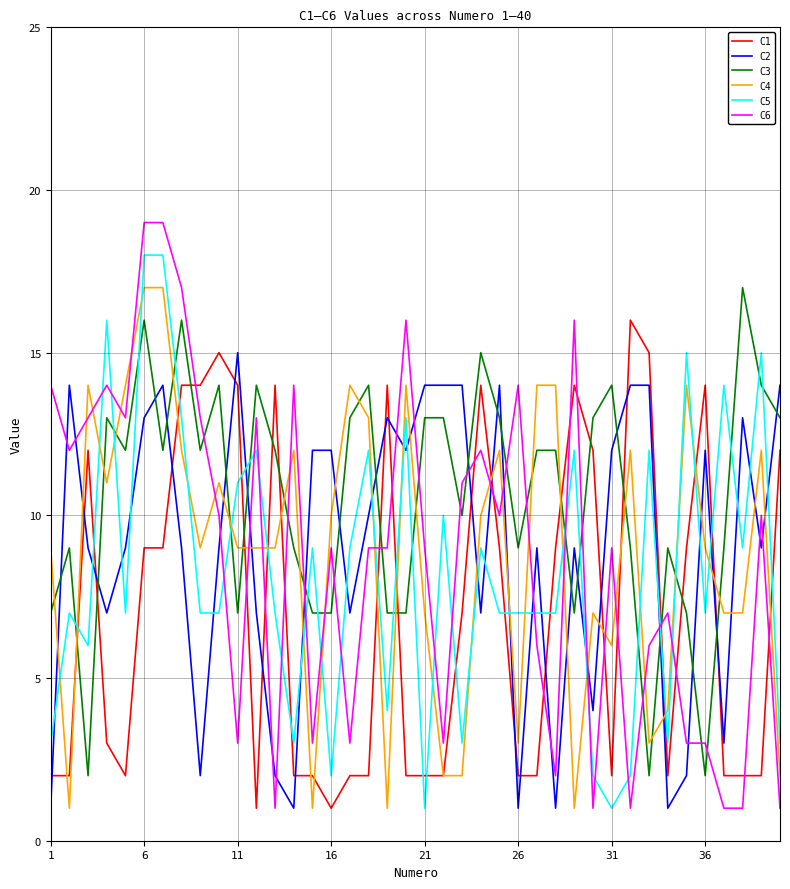

Which series has the widest spread of values?

C6